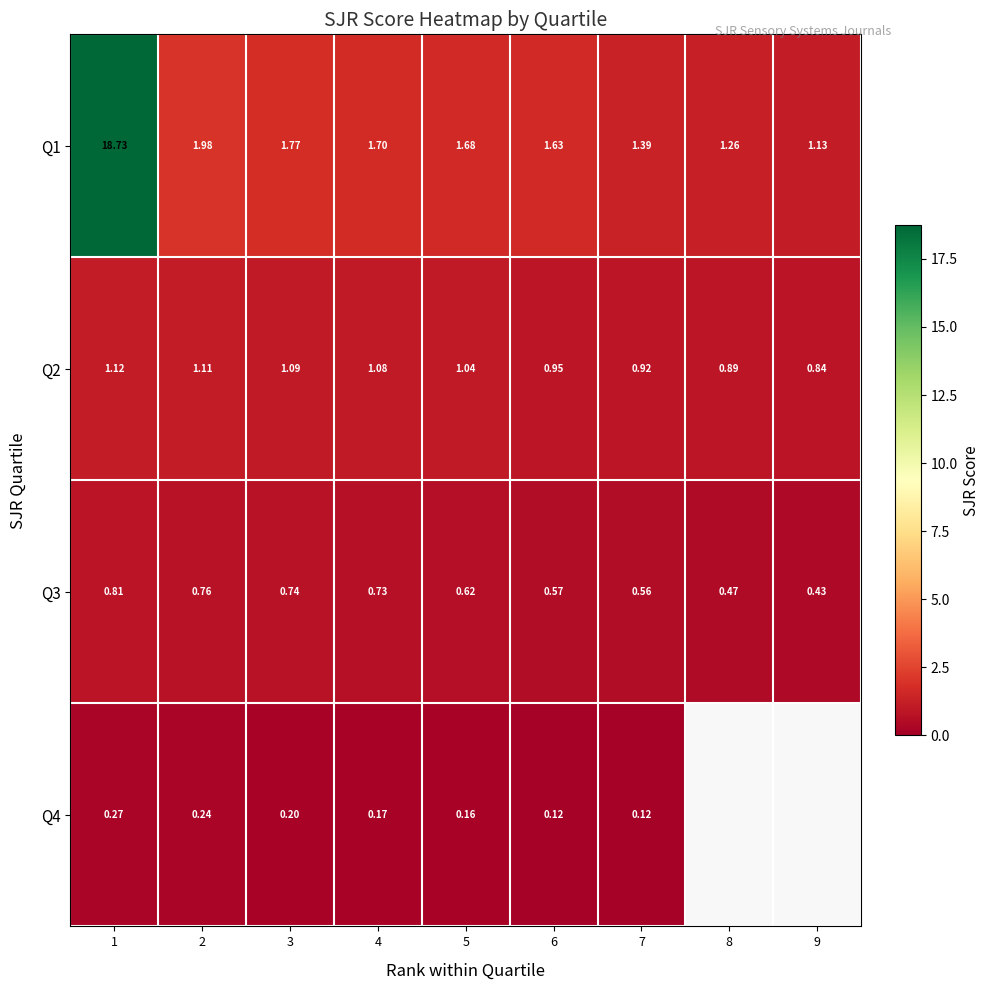

Which category has the highest value in the Q3 series?

1